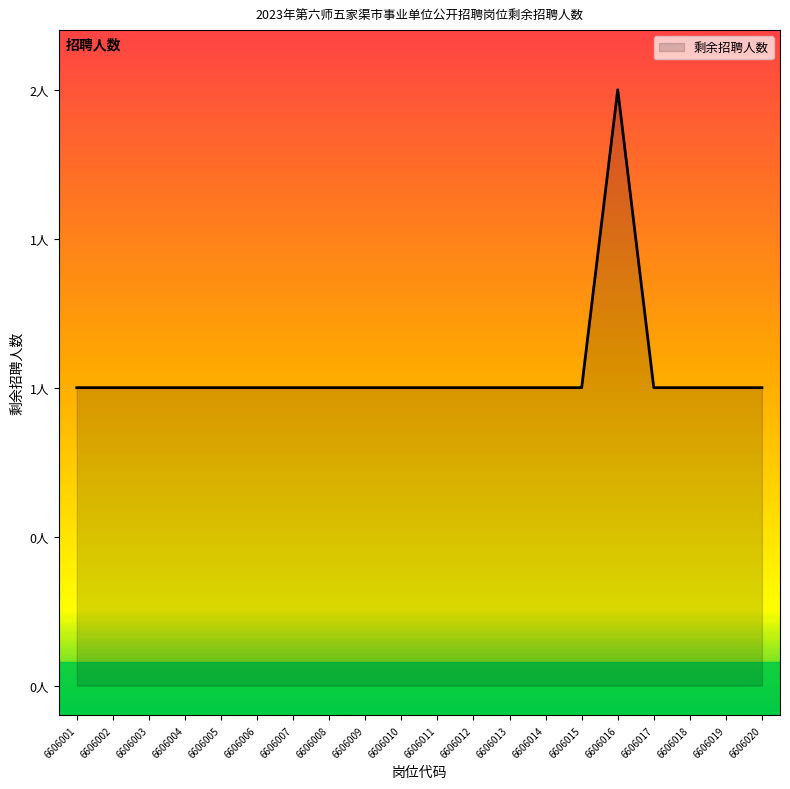

List the labels in order of value, smallest first.

6606001, 6606002, 6606003, 6606004, 6606005, 6606006, 6606007, 6606008, 6606009, 6606010, 6606011, 6606012, 6606013, 6606014, 6606015, 6606017, 6606018, 6606019, 6606020, 6606016